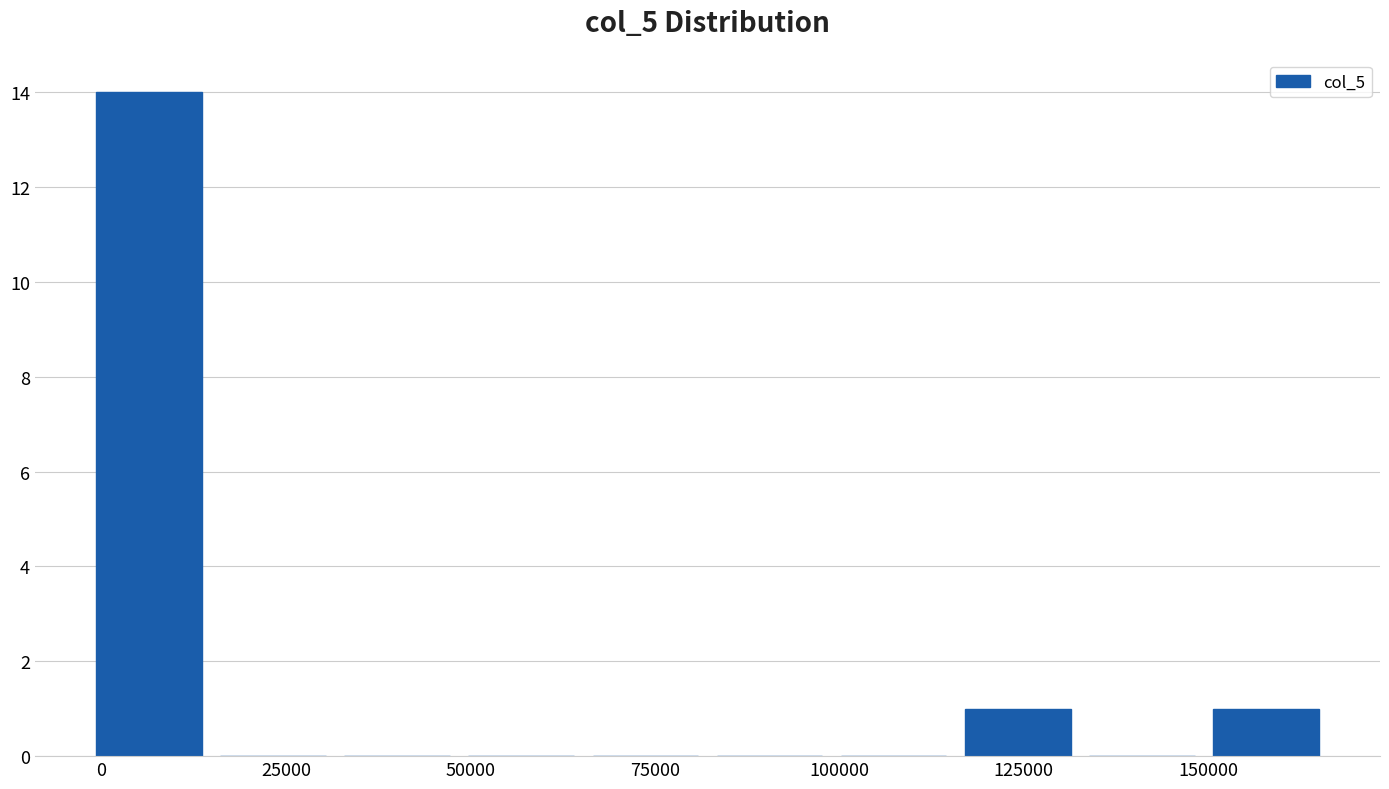

Read against the x-axis, roughly where is the centre of the tallest bar?

5000